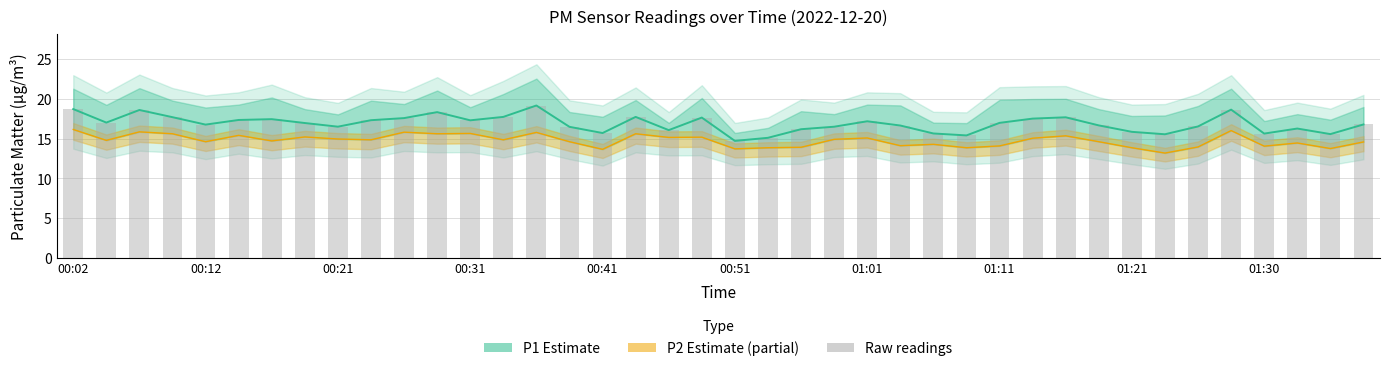

What is the total value across all series at 00:12?

48.2